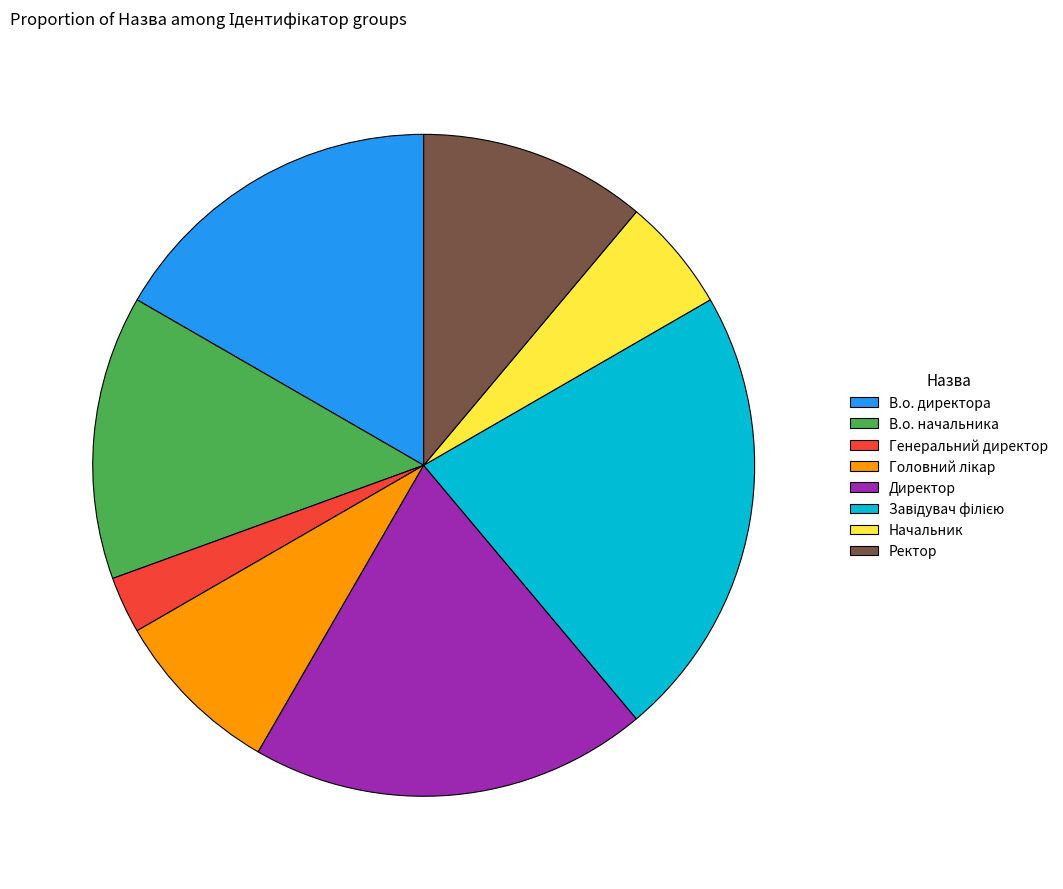

What is the smallest slice in the pie chart?

Генеральний директор